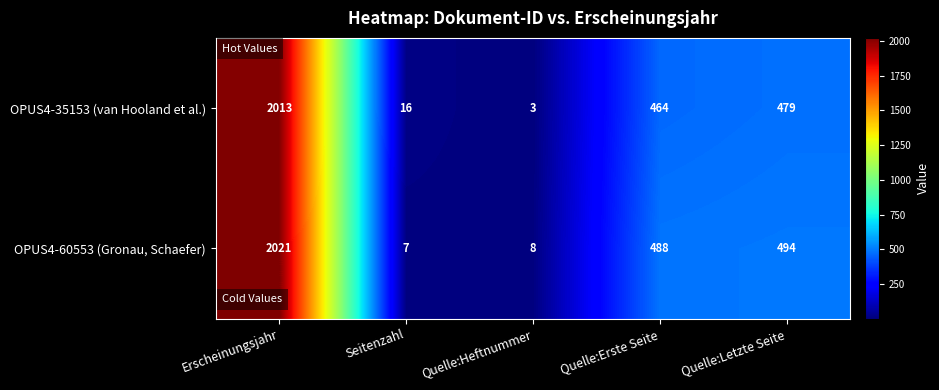

What is the difference between the maximum and second lowest values in the OPUS4-60553 (Gronau, Schaefer) series?

2013